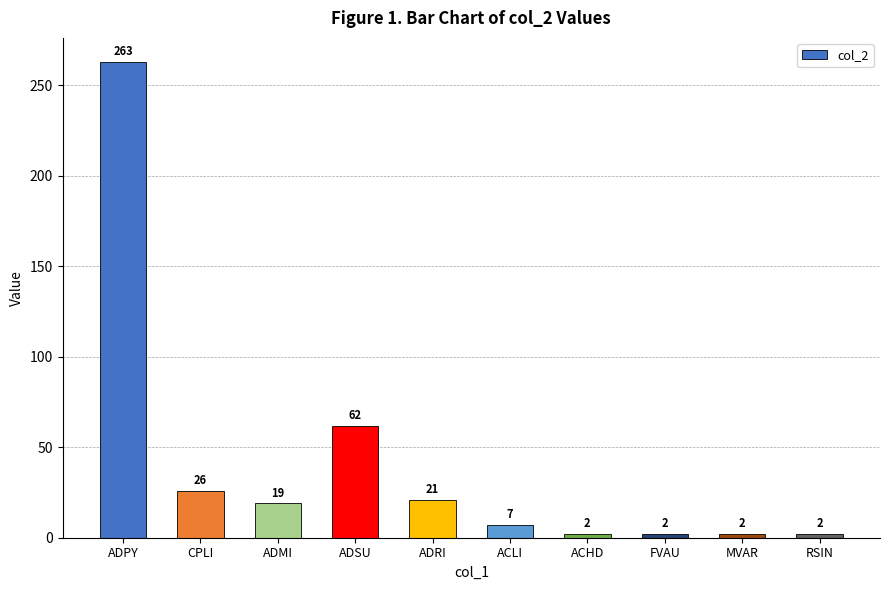

Are the bars horizontal?

No